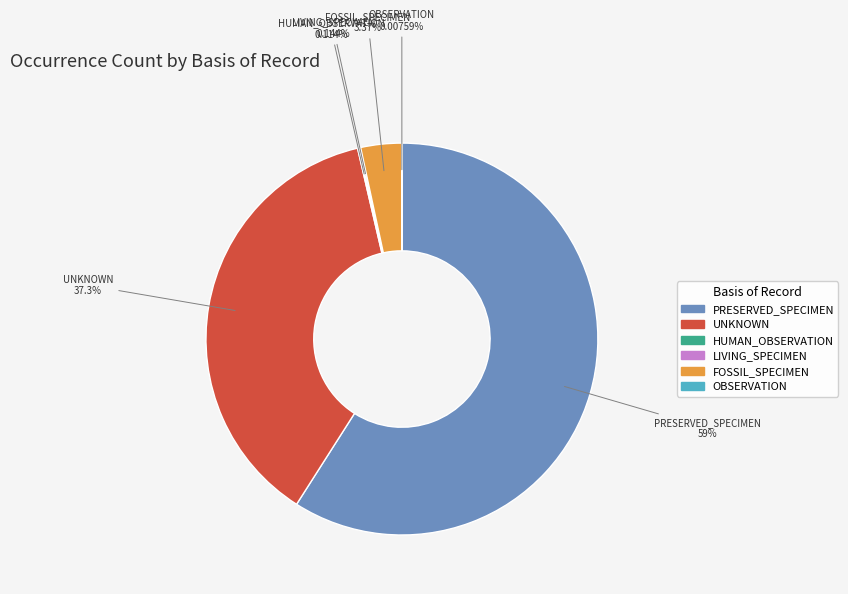

Is the sum of FOSSIL_SPECIMEN and PRESERVED_SPECIMEN greater than half?

Yes